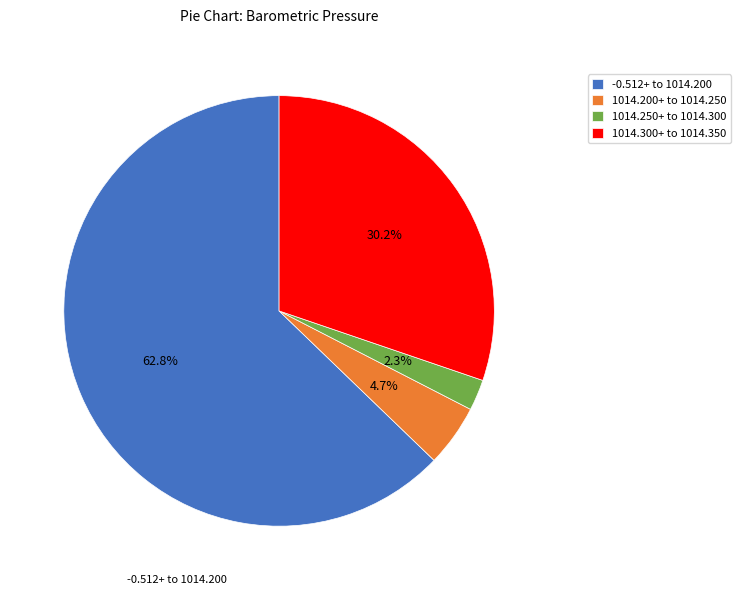

How many segments does this pie chart have?

4